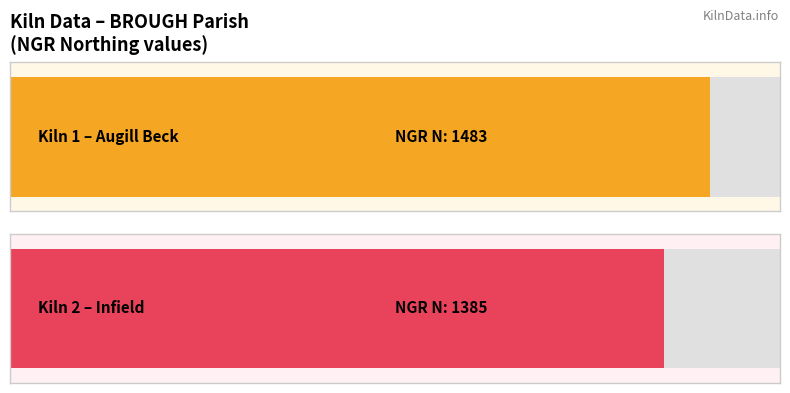

Rank the categories by value from highest to lowest.

1, 2